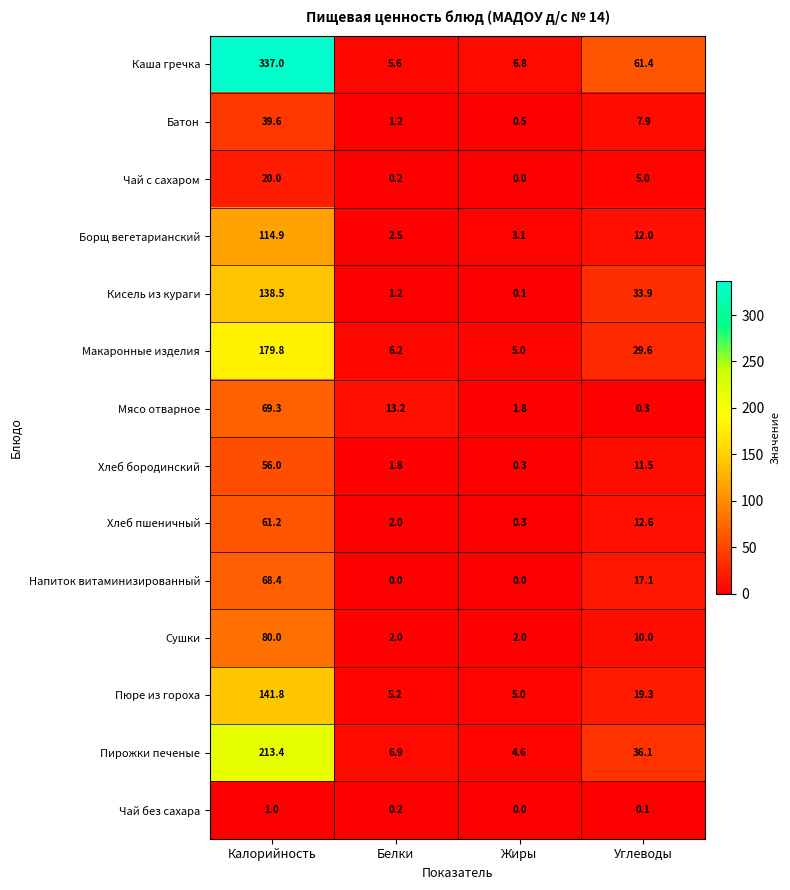

Is it true that Борщ вегетарианский equals 2.5 at Белки?

True